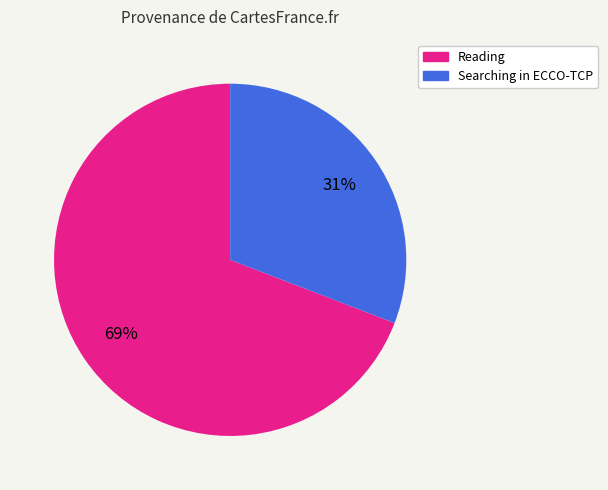

Is it true that Reading is 62% of the pie?

False